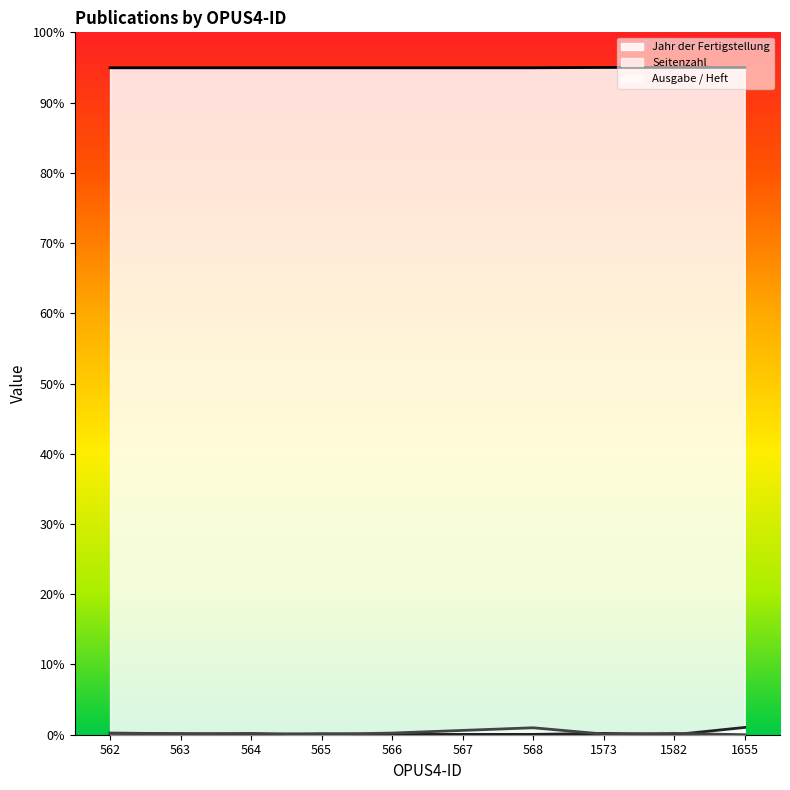

At which category does the chart reach its minimum across all series?

564